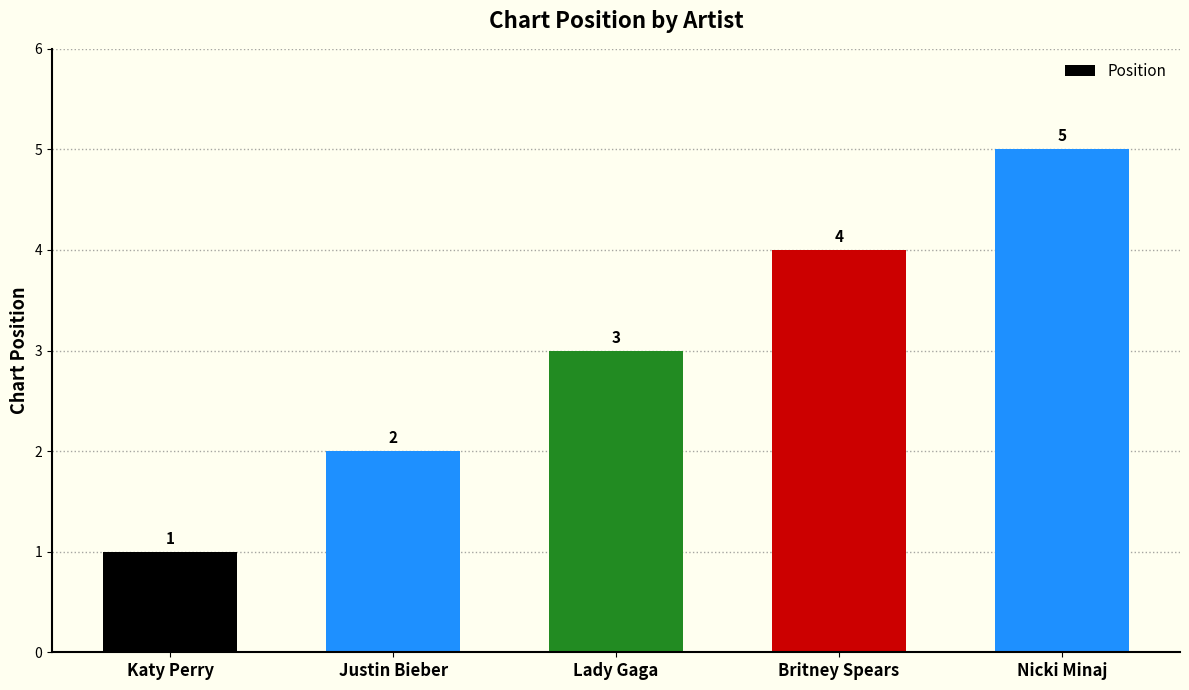

Rank the categories by value from highest to lowest.

Nicki Minaj, Britney Spears, Lady Gaga, Justin Bieber, Katy Perry